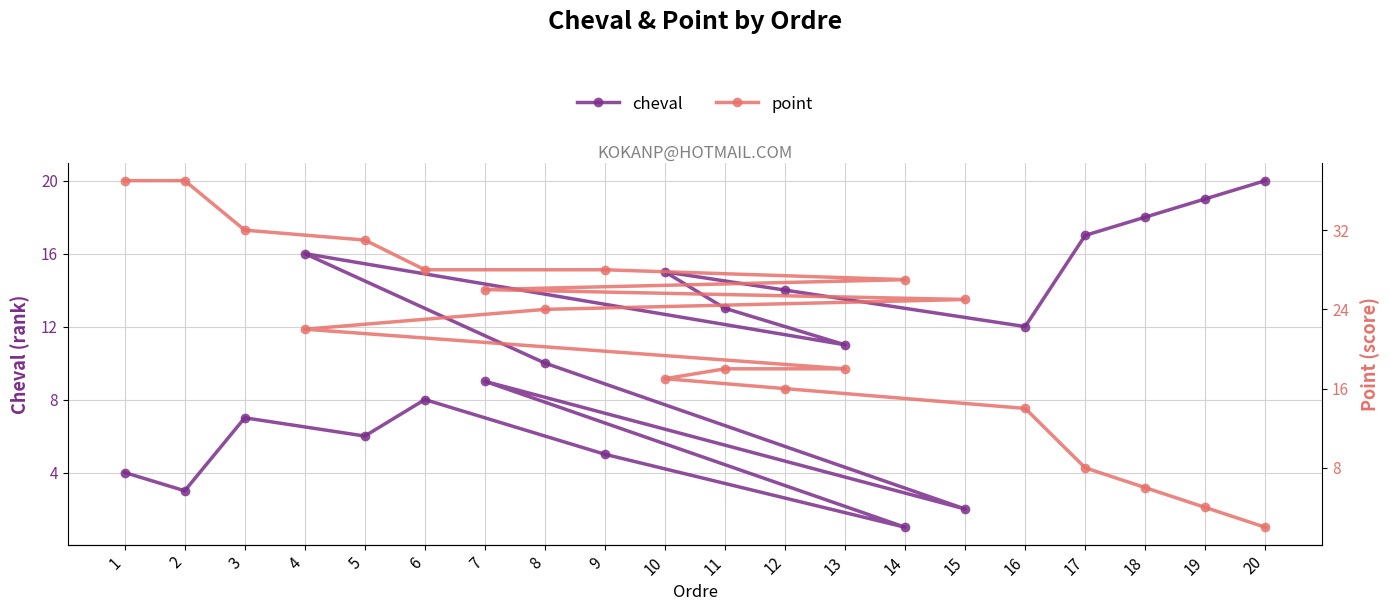

The value of point at 19 is 4. True or false?

True